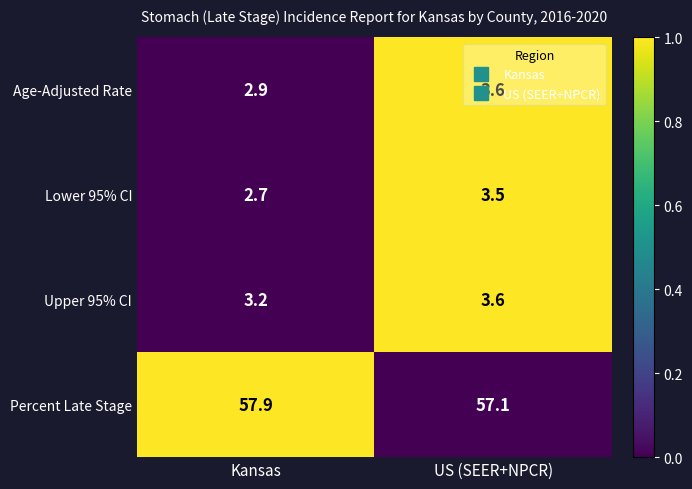

What is the approximate value of Upper 95% CI at Kansas?

3.2